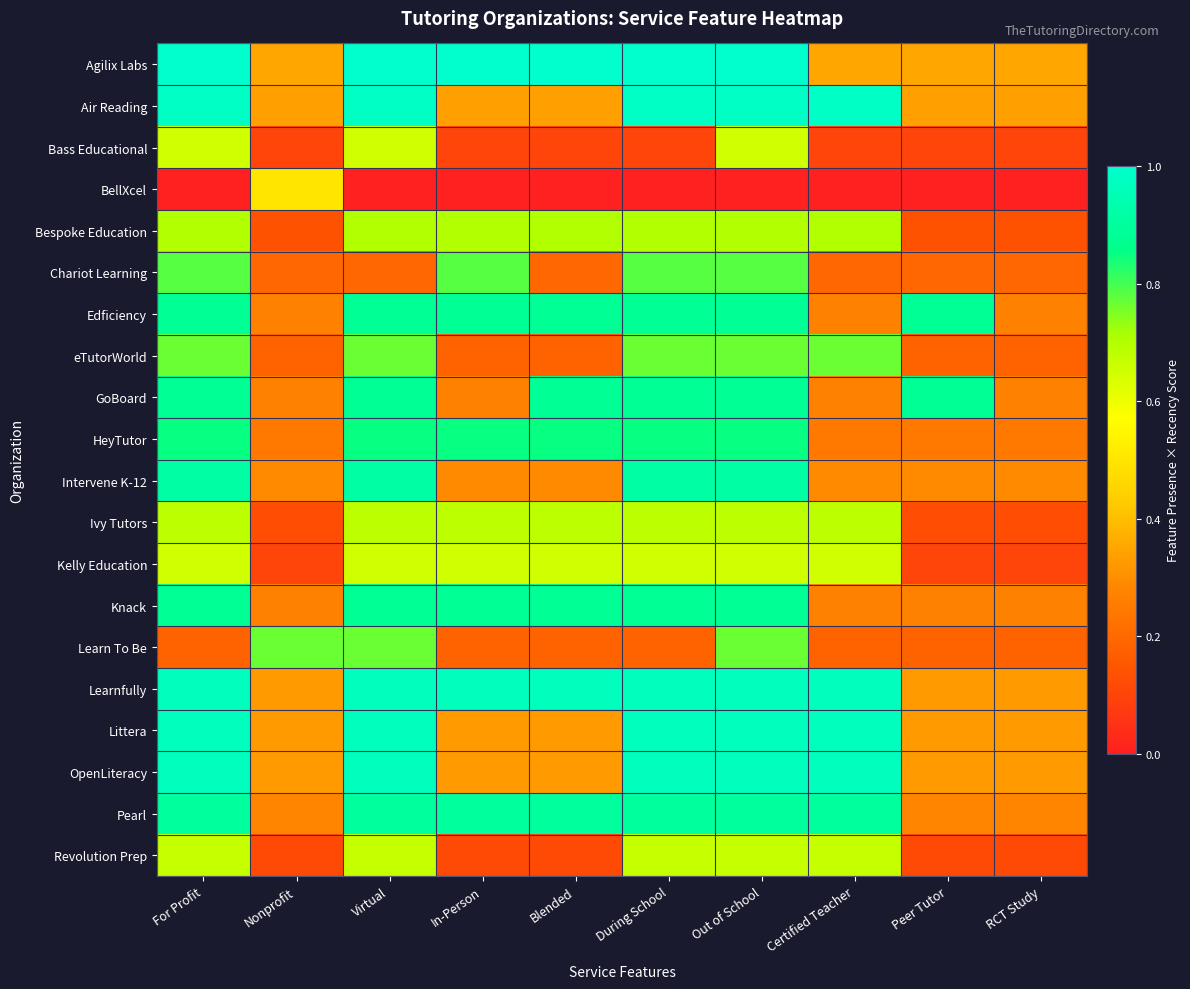

At how many categories does at least one series exceed 0?

10